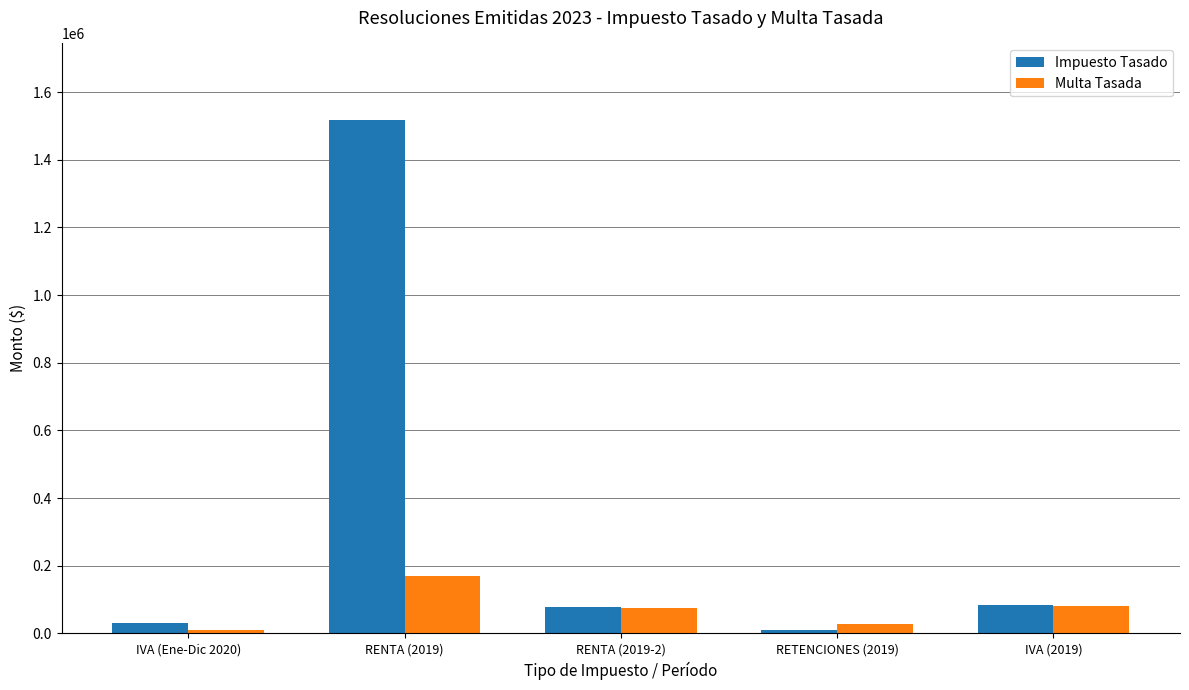

At which label is Multa Tasada closest to 89964?

IVA (2019)